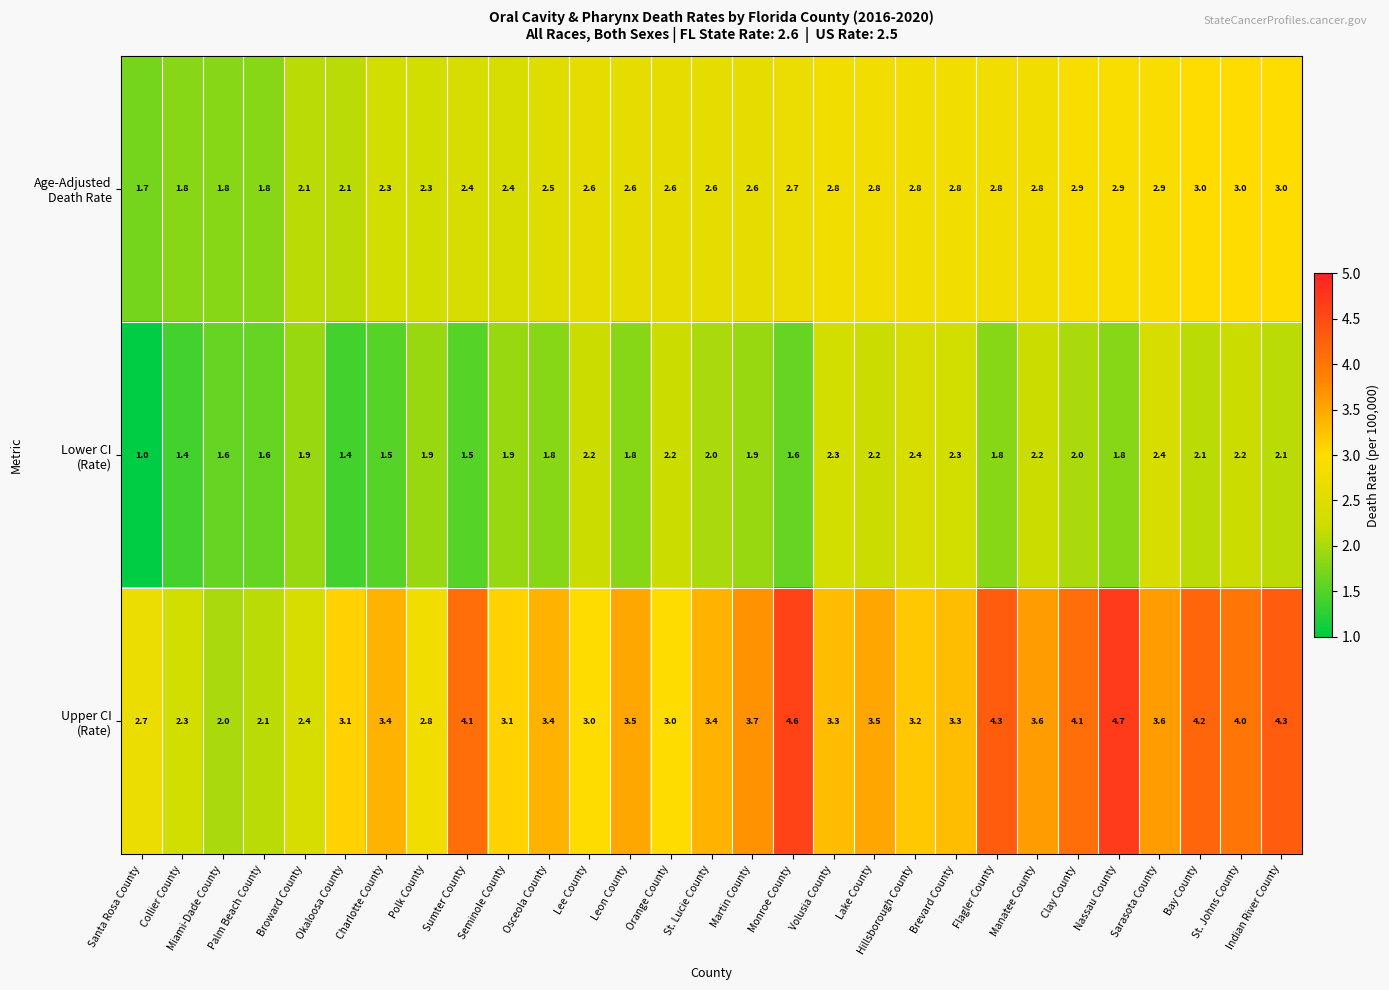

What is the difference between the highest and lowest values at Lake County?

1.3